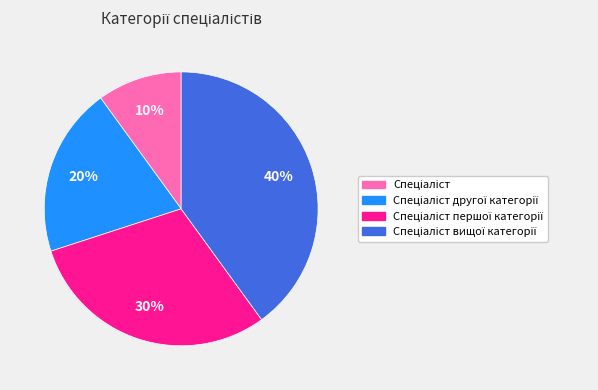

Does any single category account for the majority?

No